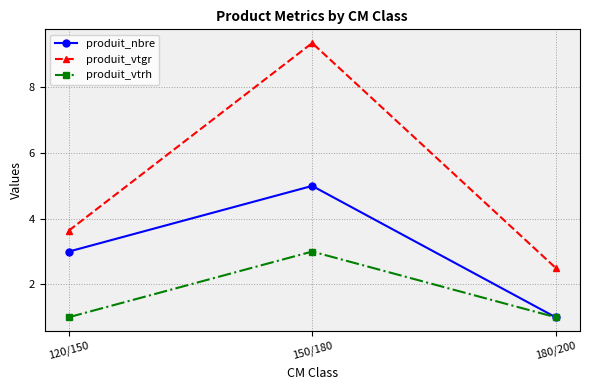

What is the label of the 3rd point from the right?

120/150